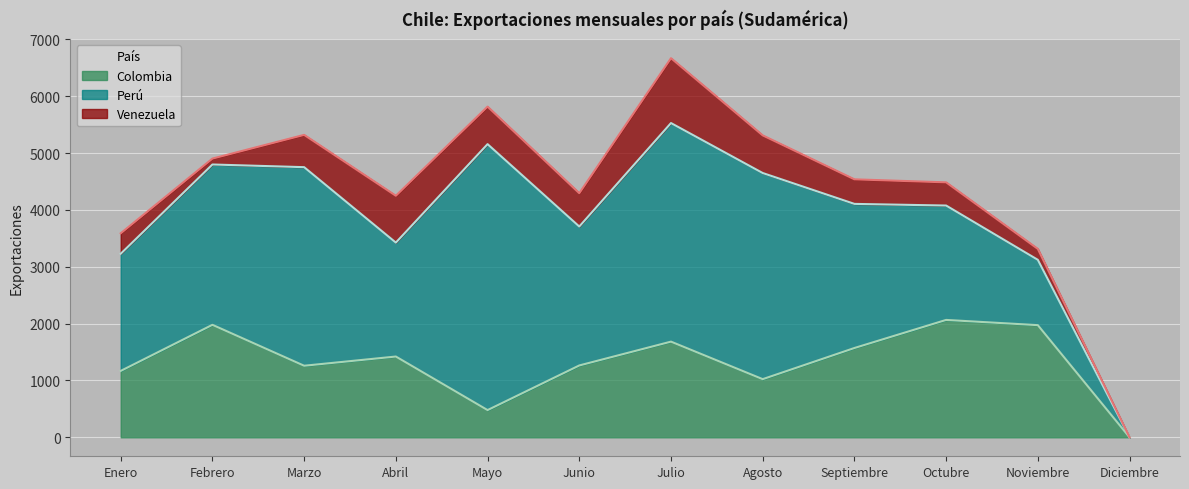

What is the average value of the Venezuela series?

495